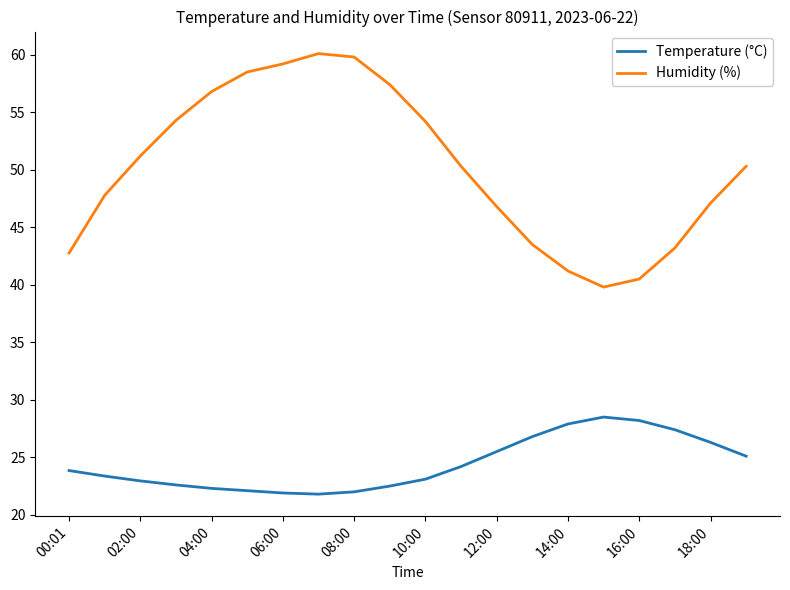

List the series in order of their overall mean, lowest first.

Temperature (°C), Humidity (%)